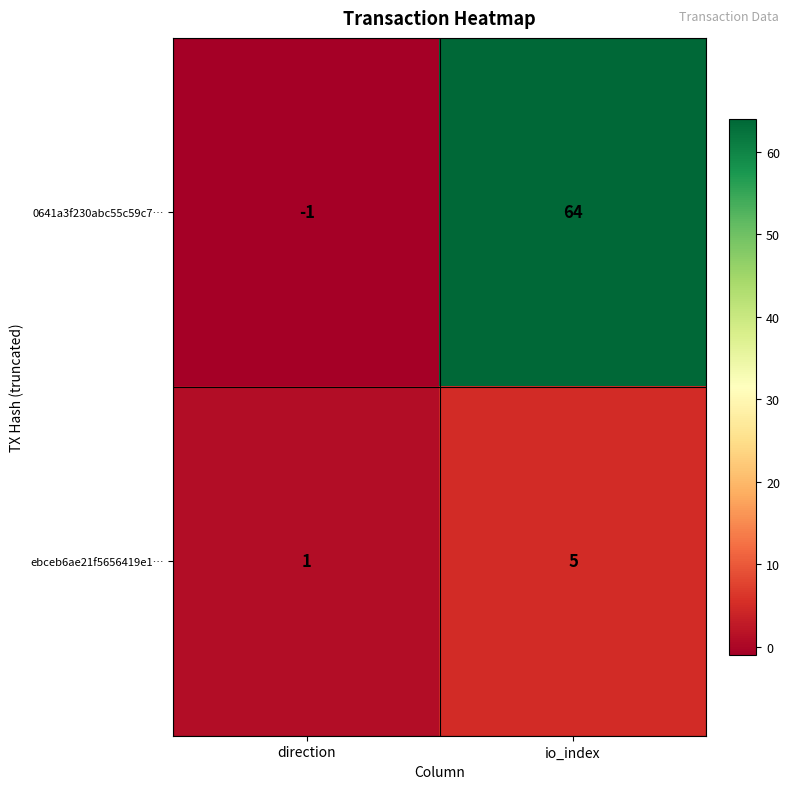

What is the minimum value shown in the chart?

-1